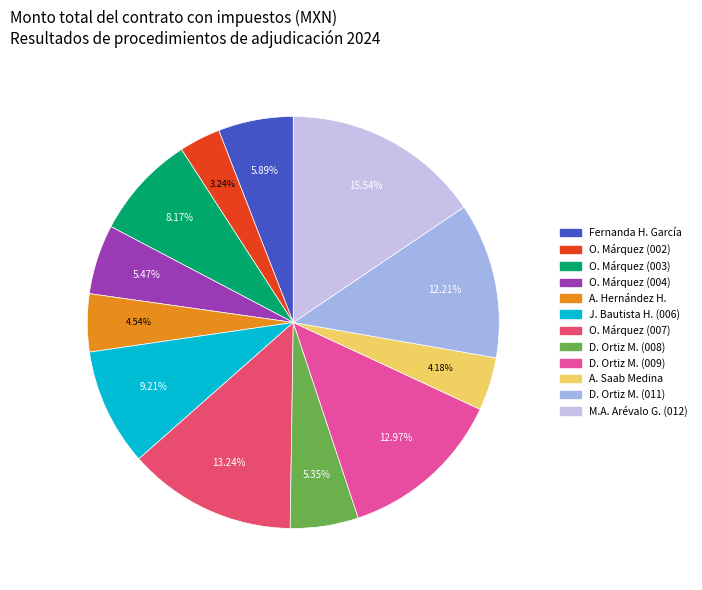

Does any single category account for the majority?

No